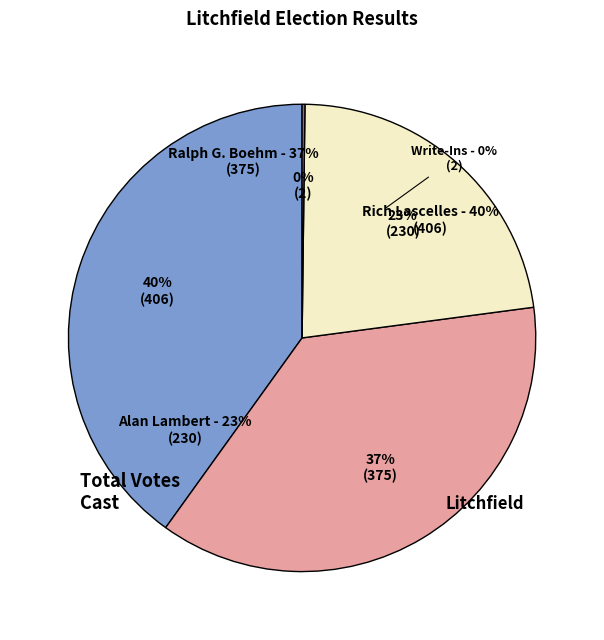

Is there any slice that represents more than half of the pie?

No